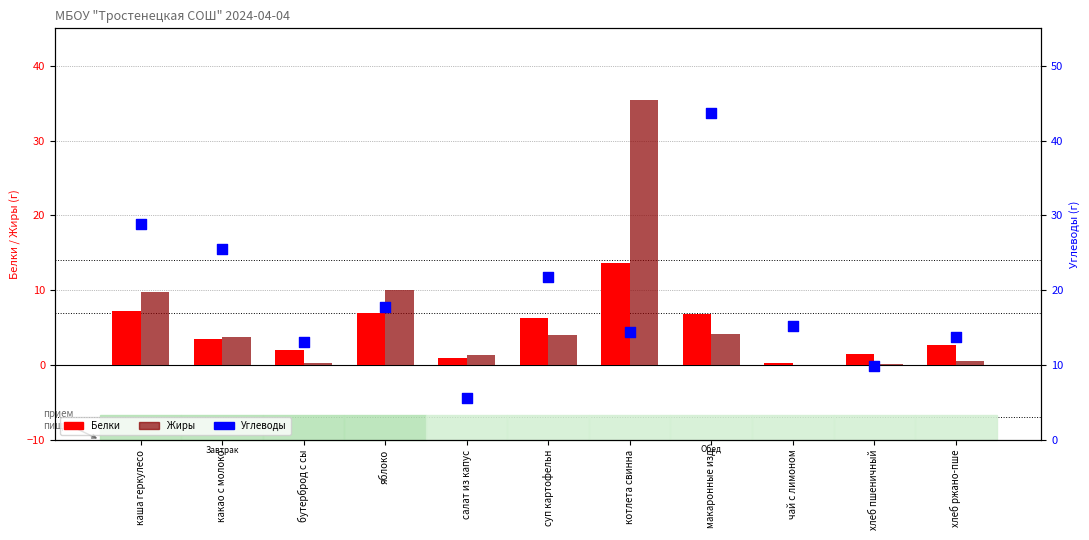

Which series contains the highest Y value?

Углеводы